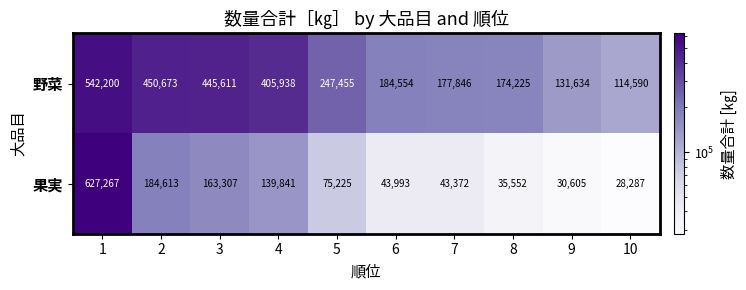

What is the difference between the maximum and minimum values in the 果実 series?

598980